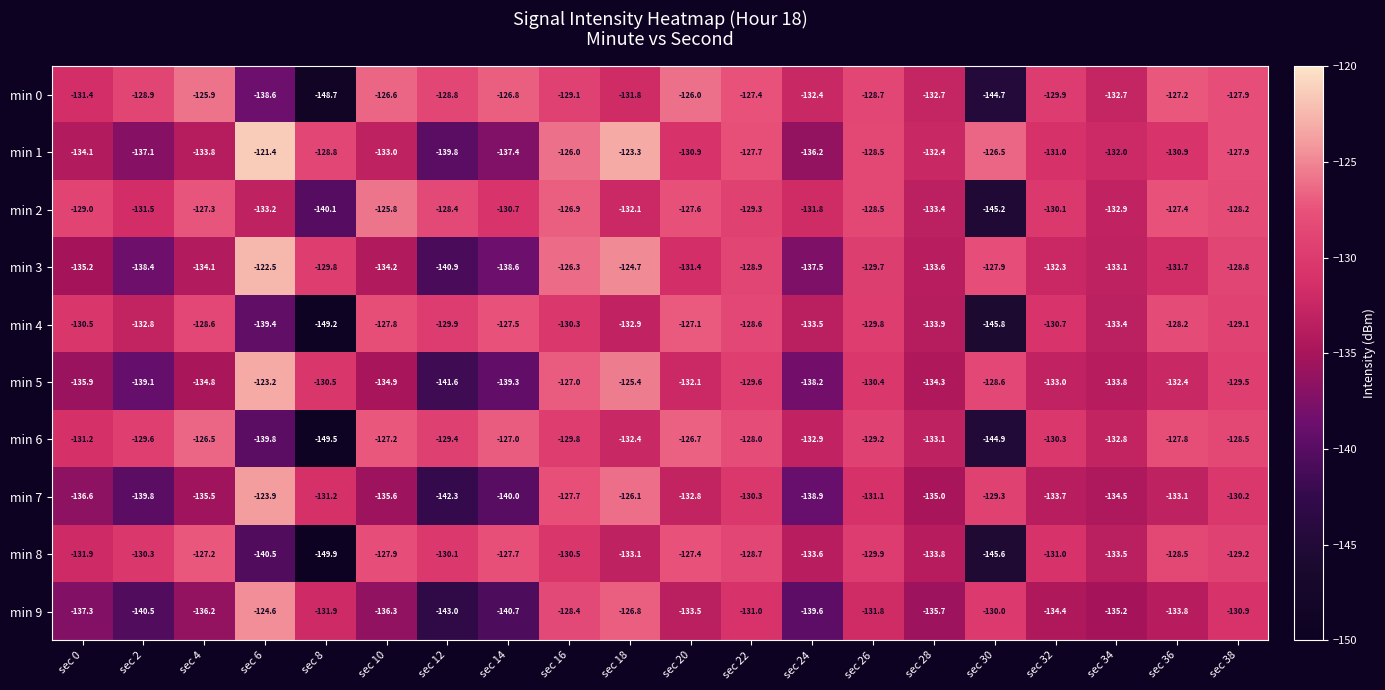

What is the total value across all series at sec 2?

-1348.0